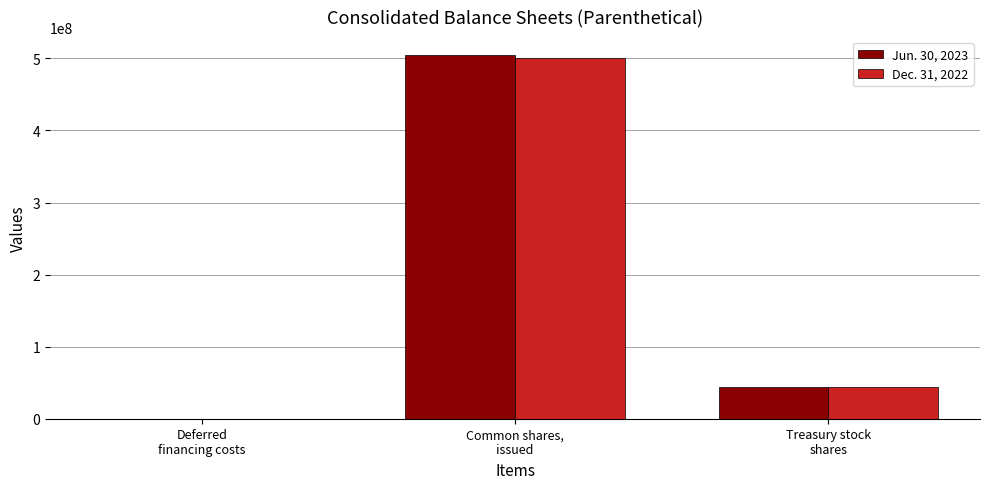

How many categories are shown in the chart?

3